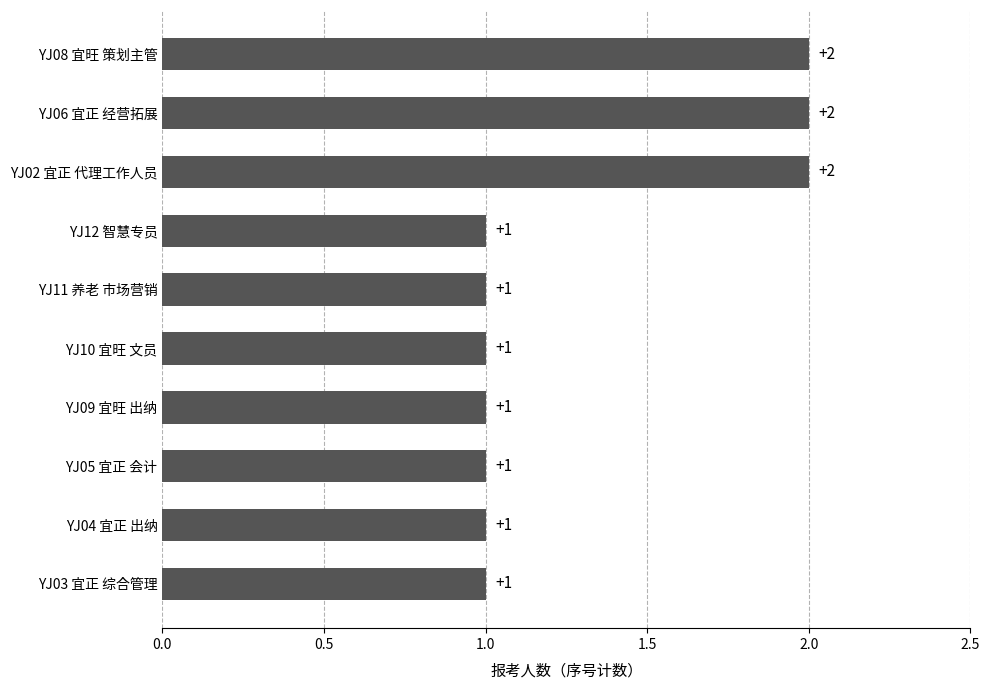

The value at YJ04 宜正 出纳 is 1. True or false?

True